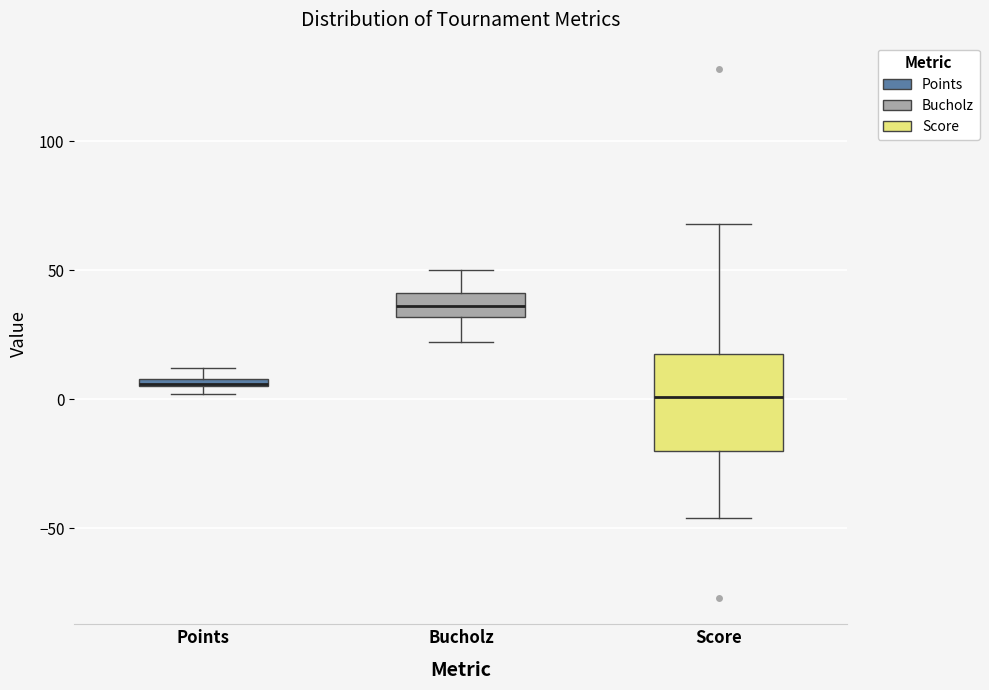

Where is the lower edge of the box for Points on the y-axis? The values are not printed on the chart, so give them approximately, as read against the axis.

5